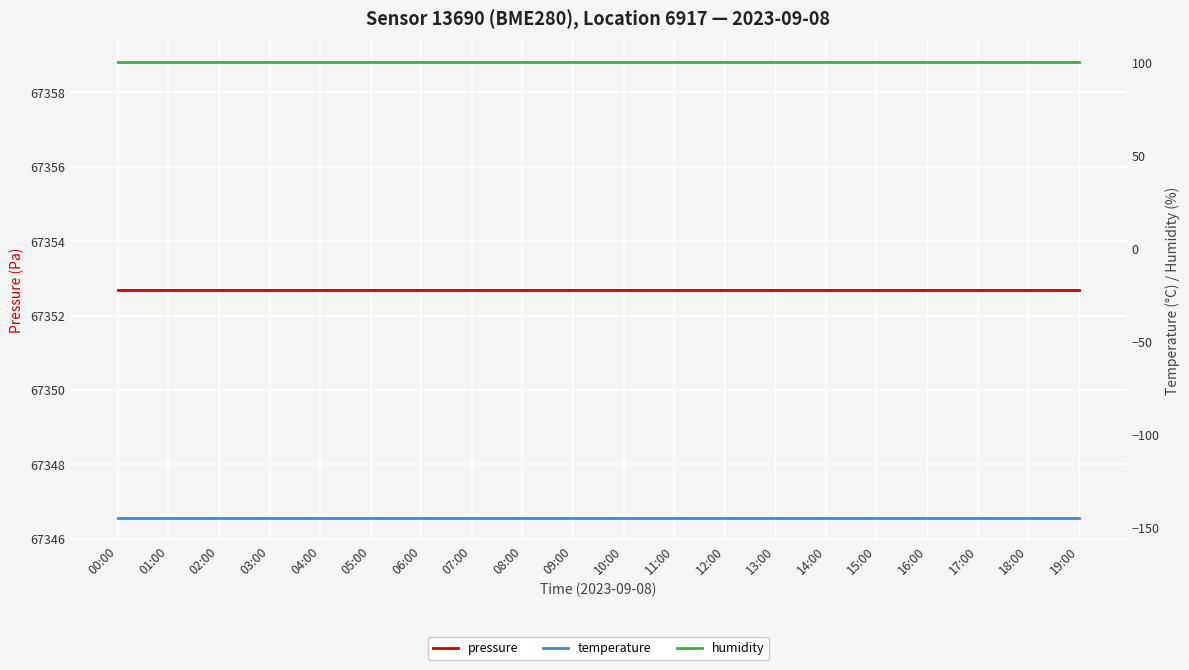

How many lines are shown in the chart?

3